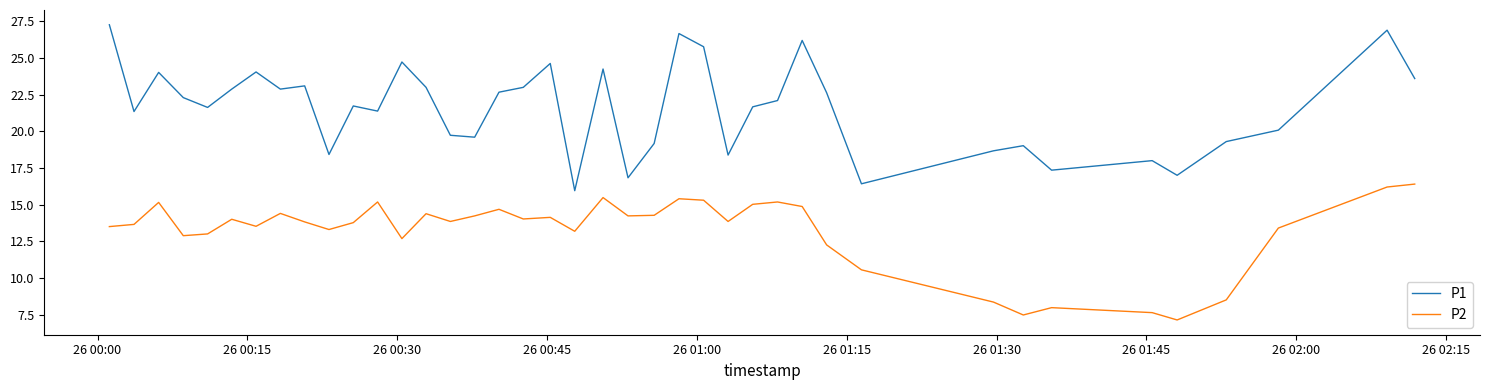

What is the greatest value displayed?

27.3